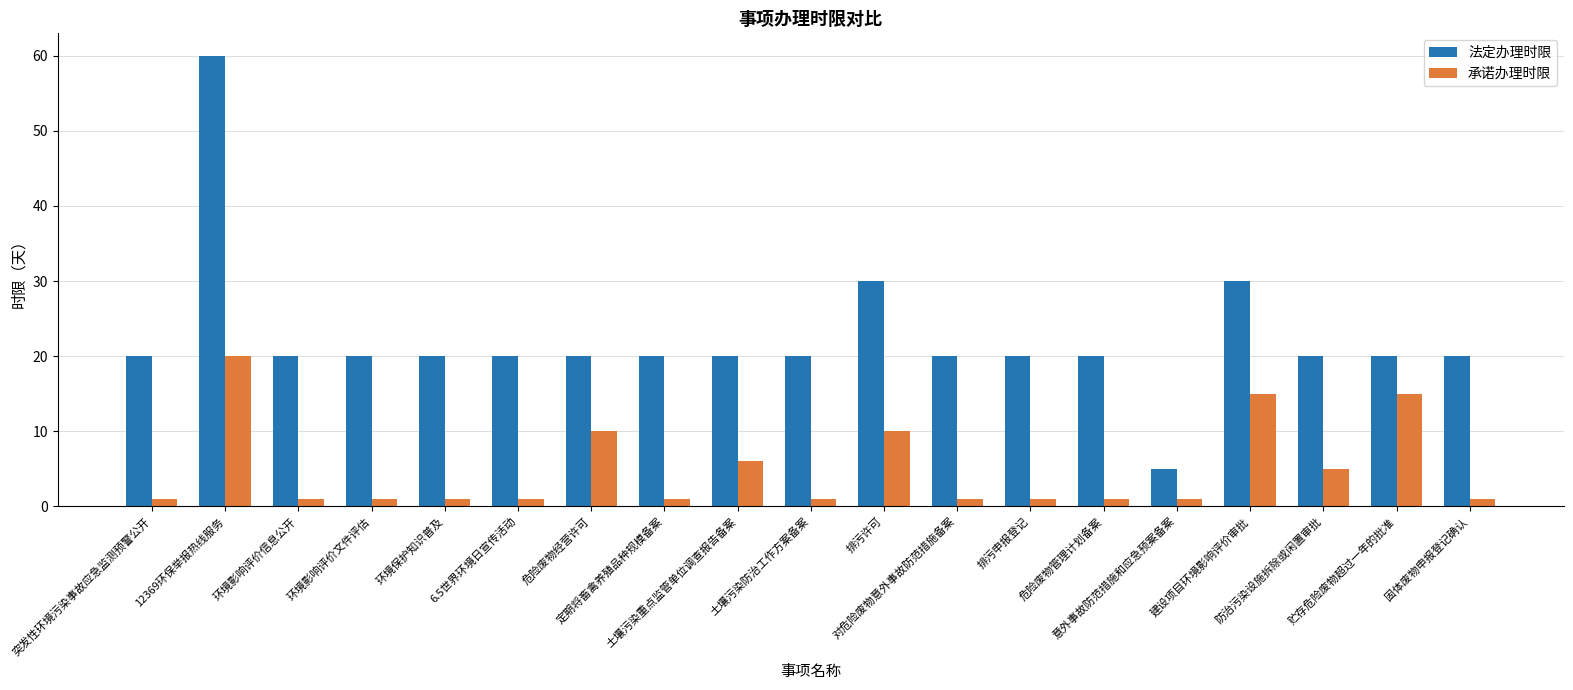

Which series has the widest spread of values?

法定办理时限